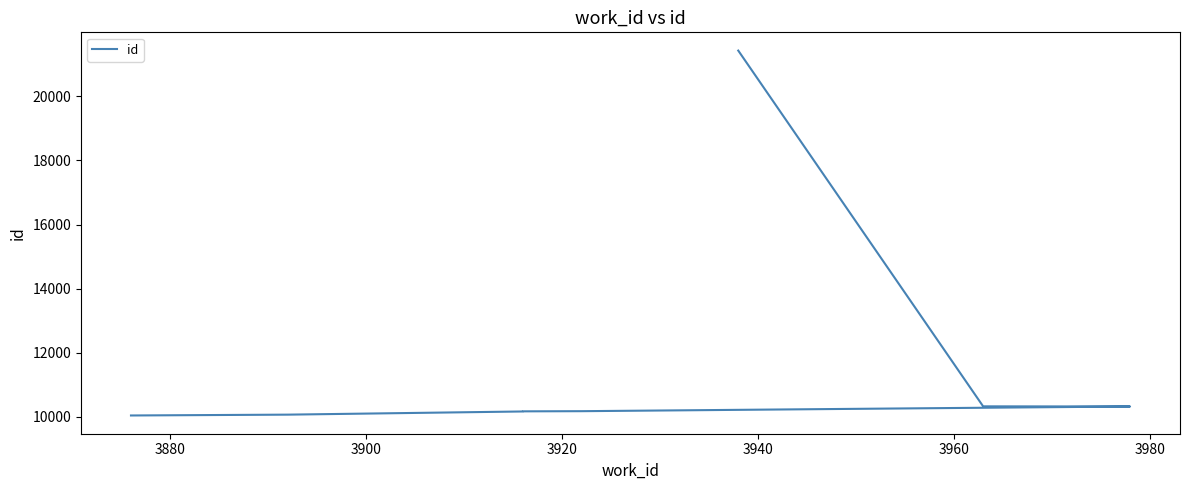

What is the ratio of the value at 3980 to the value at 3920?

1.0